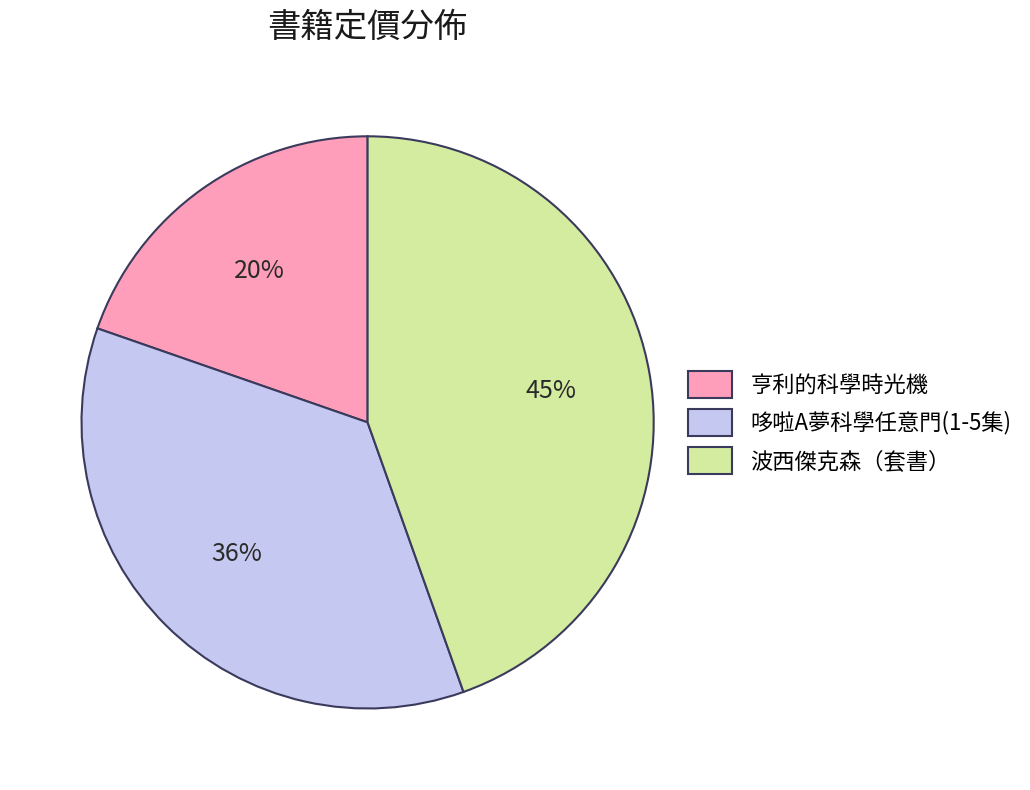

Which category has the biggest portion of the pie?

波西傑克森（套書）